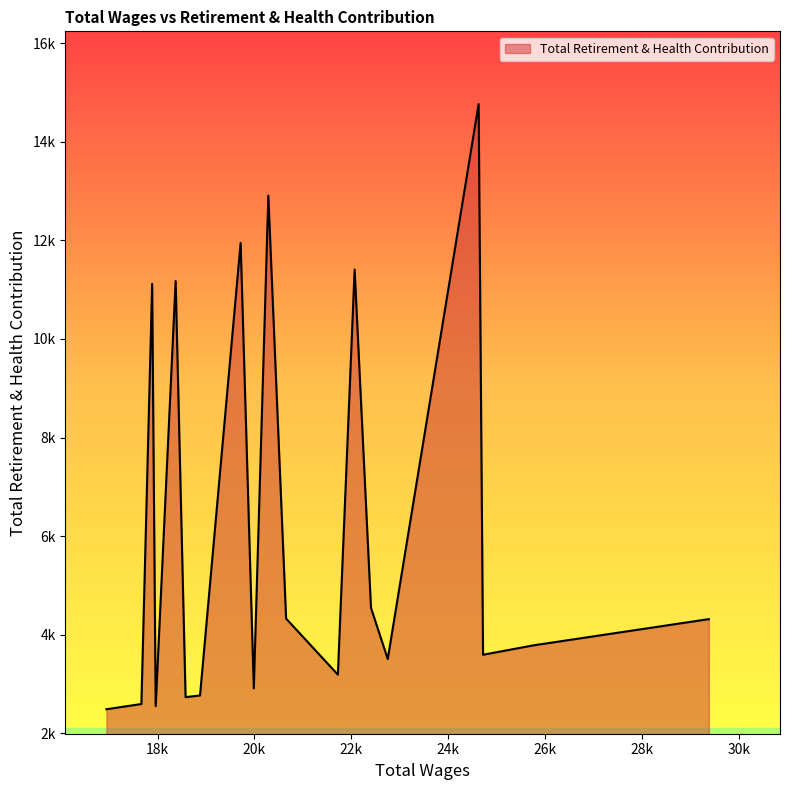

Which label corresponds to the smallest value in the chart?

16945